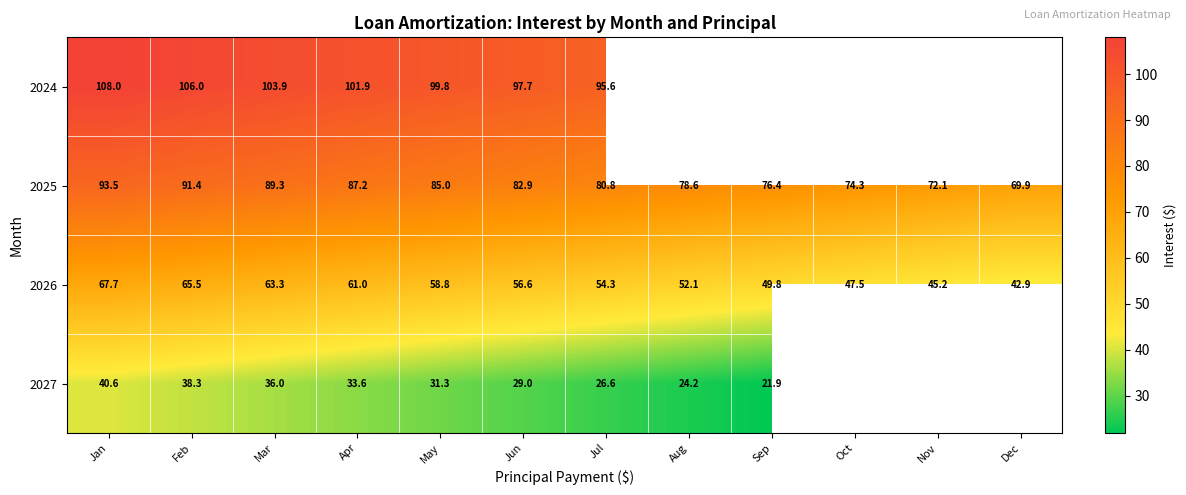

True or false: 2027 has a value of 43.2 at Aug.

False